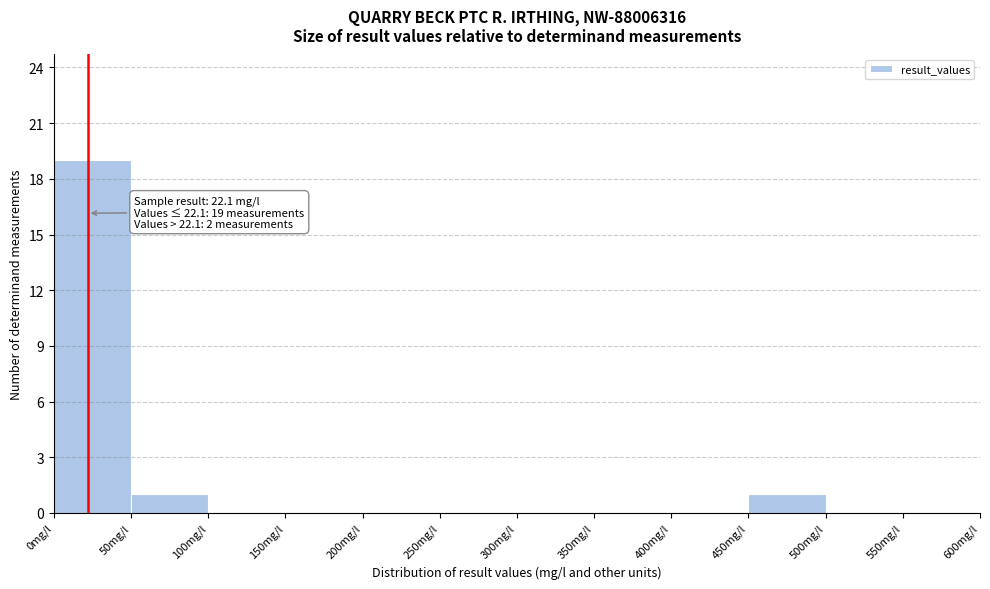

Which range on the x-axis has the tallest bar?

0 to 50